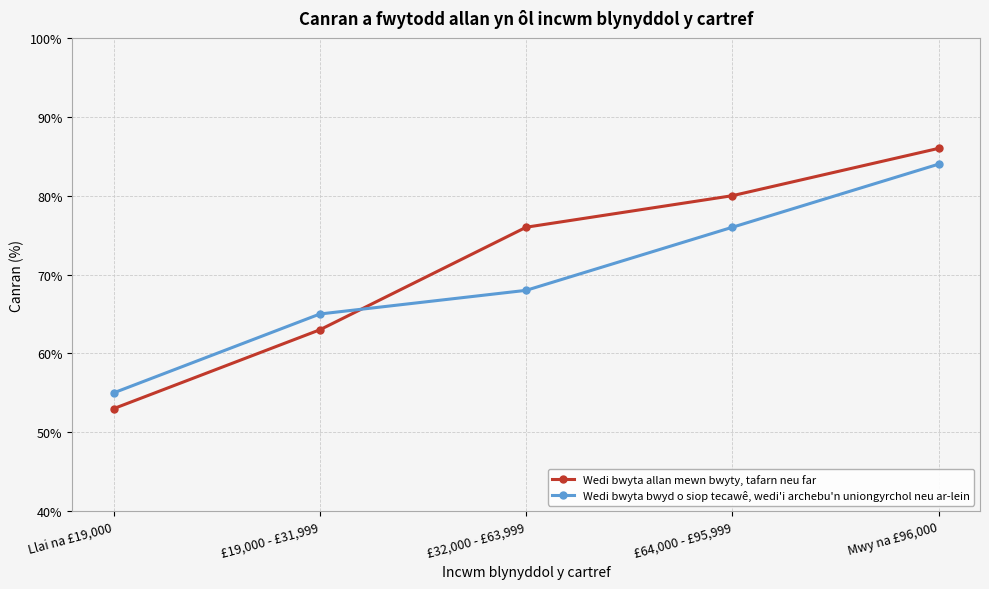

List the series in order of their peak value, highest first.

Wedi bwyta allan mewn bwyty, tafarn neu far, Wedi bwyta bwyd o siop tecawê, wedi'i archebu'n uniongyrchol neu ar-lein